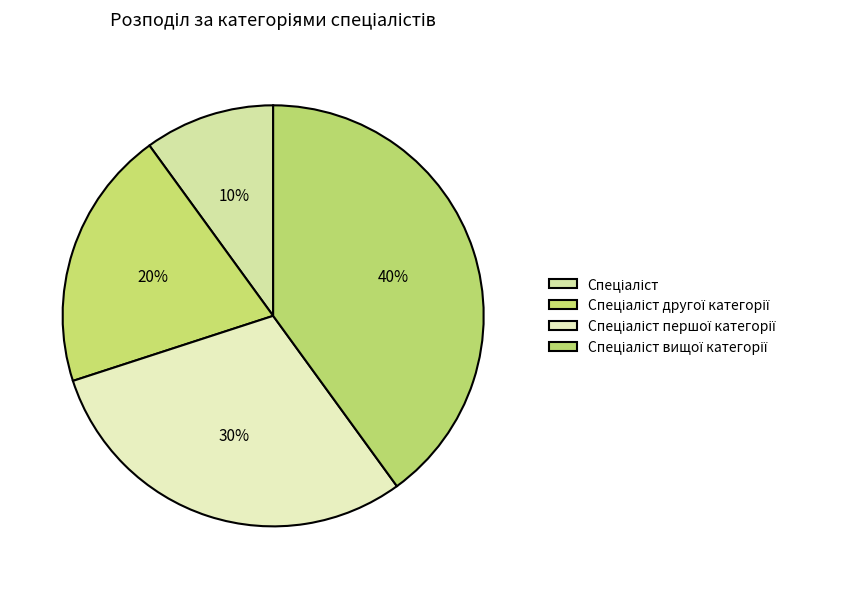

Rank the categories by value from highest to lowest.

Спеціаліст вищої категорії, Спеціаліст першої категорії, Спеціаліст другої категорії, Спеціаліст